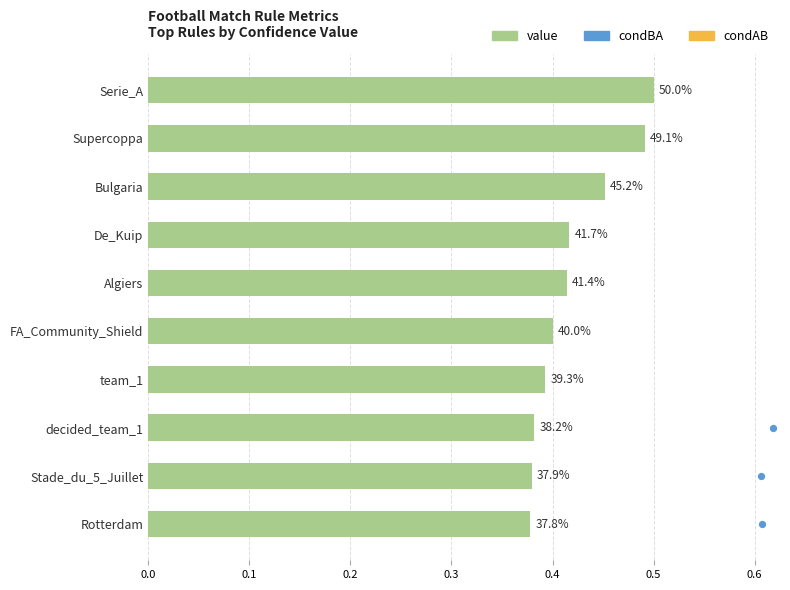

Which series contains the lowest Y value?

value